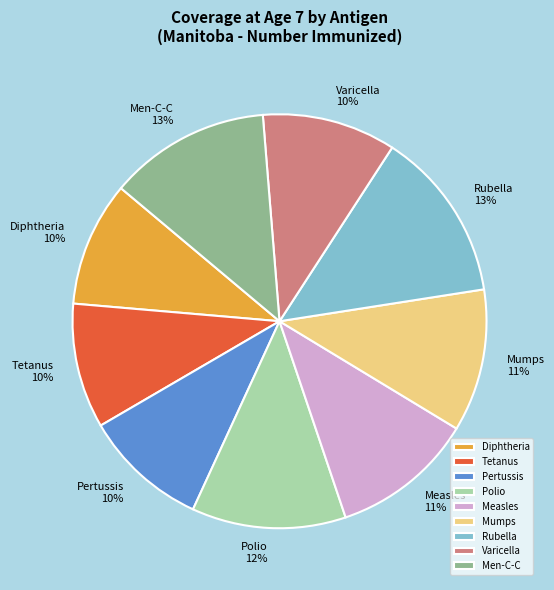

To the nearest percent, what is the combined percentage of Tetanus and Diphtheria?

20%